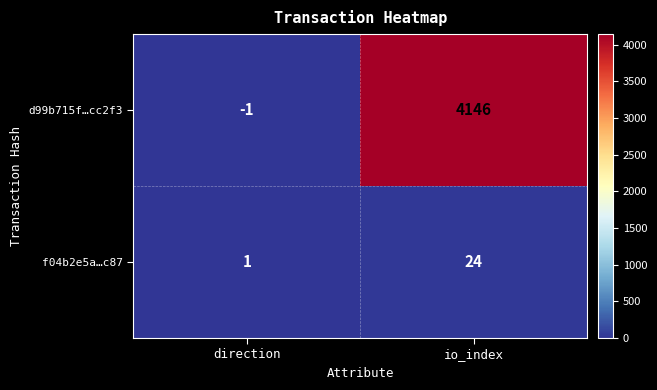

What is the difference between the maximum and minimum values in the d99b715f…cc2f3 series?

4147